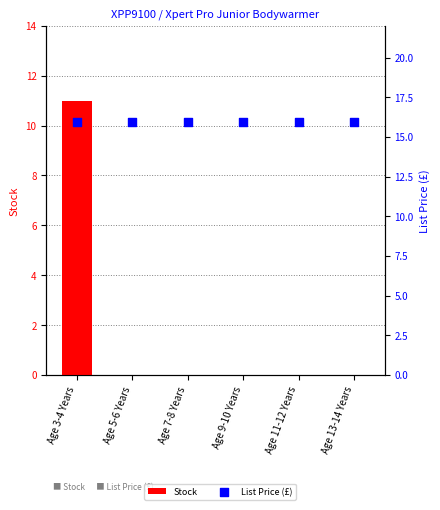

At which category is the sum across all series the highest?

Age 3-4 Years